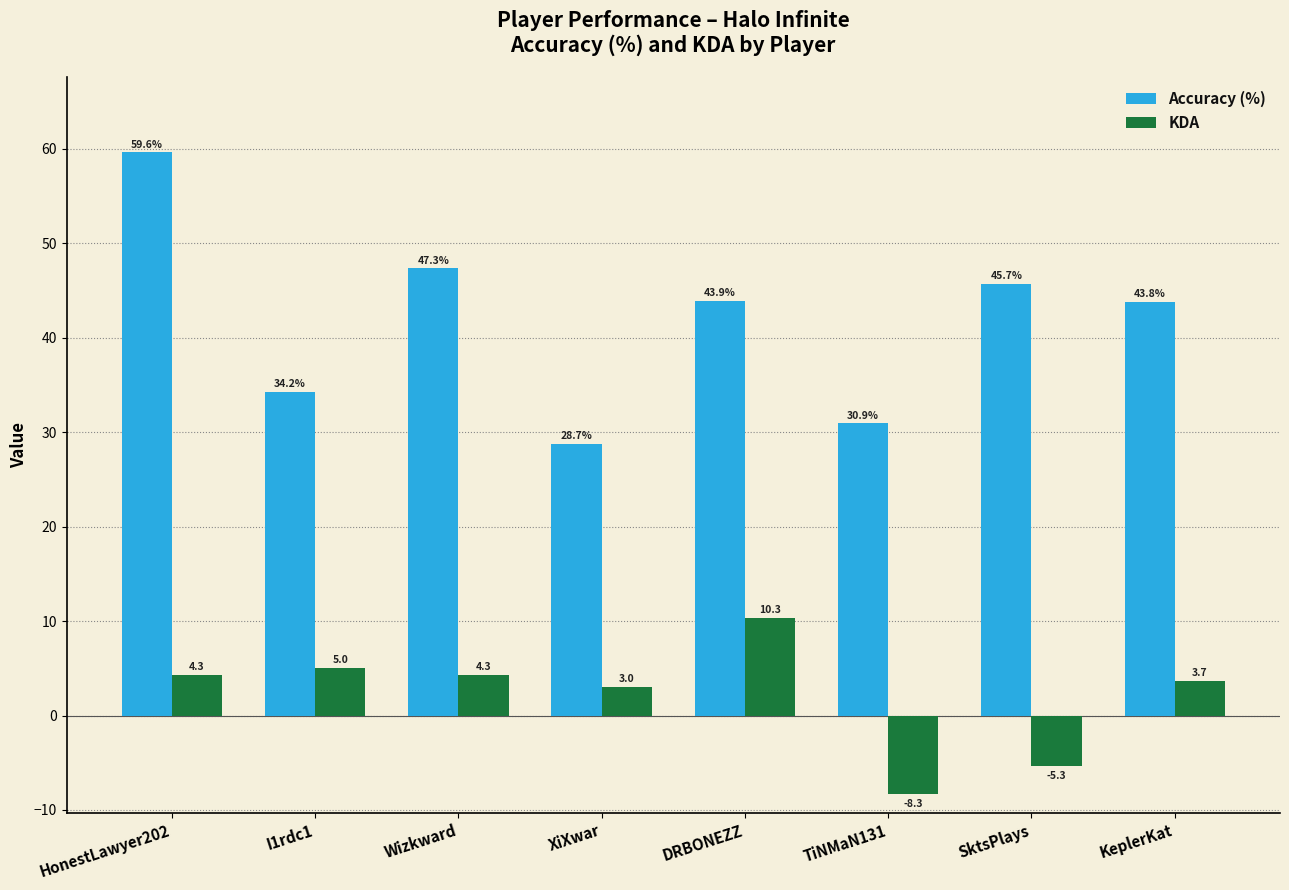

At which label does KDA reach its peak?

DRBONEZZ